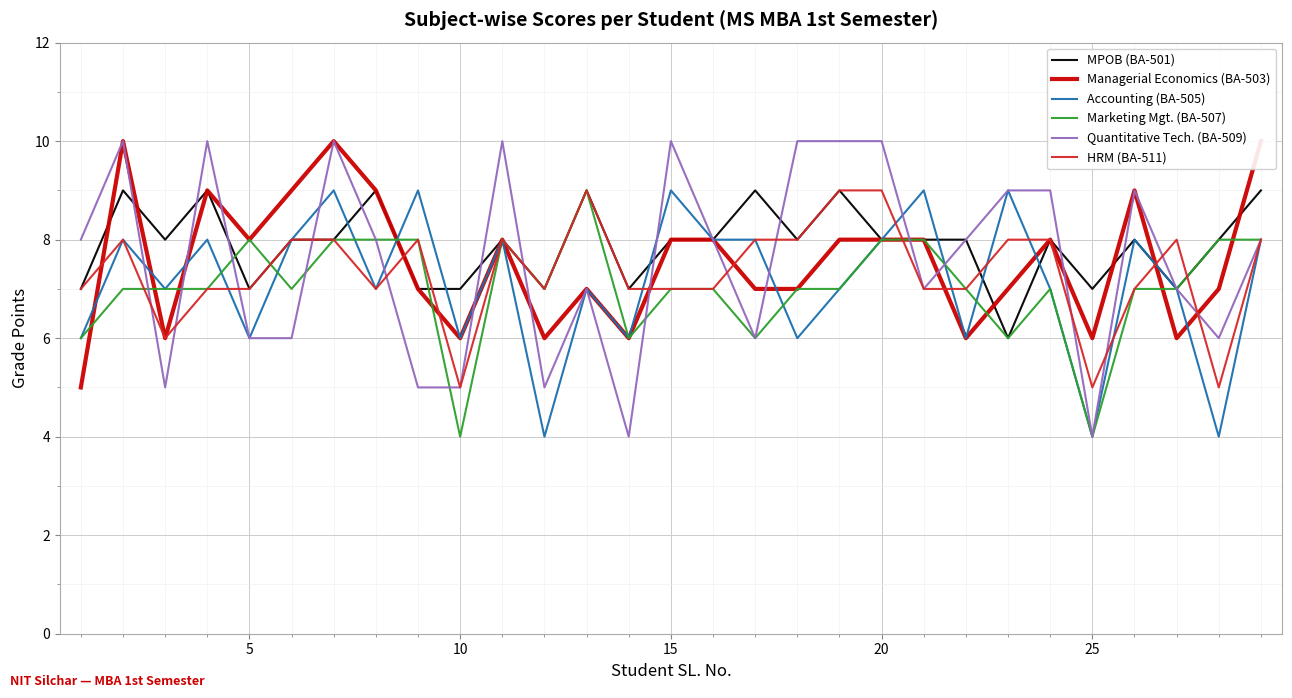

How many times do Marketing Mgt. (BA-507) and Quantitative Tech. (BA-509) cross each other?

9